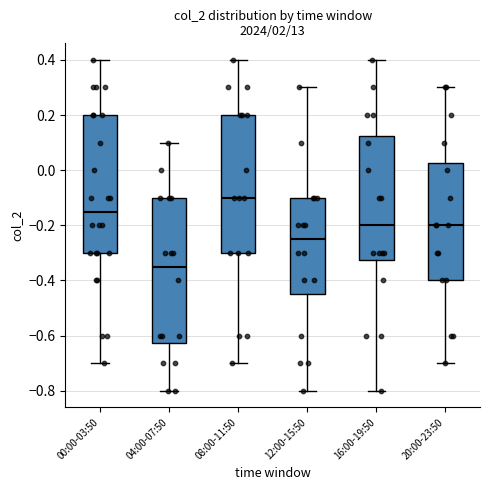

Reading left to right, transcribe this box plot: for each box, give where its median line is, the range the box spans, and where its two whiskers end, as read against the y-axis. The values are not printed on the chart, so give them approximately, as read against the axis.

00:00-03:50: median -0.14, box -0.30 to 0.20, whiskers -0.70 to 0.40
04:00-07:50: median -0.34, box -0.62 to -0.10, whiskers -0.80 to 0.10
08:00-11:50: median -0.10, box -0.30 to 0.20, whiskers -0.70 to 0.40
12:00-15:50: median -0.24, box -0.44 to -0.10, whiskers -0.80 to 0.30
16:00-19:50: median -0.20, box -0.32 to 0.12, whiskers -0.80 to 0.40
20:00-23:50: median -0.20, box -0.40 to 0.02, whiskers -0.70 to 0.30